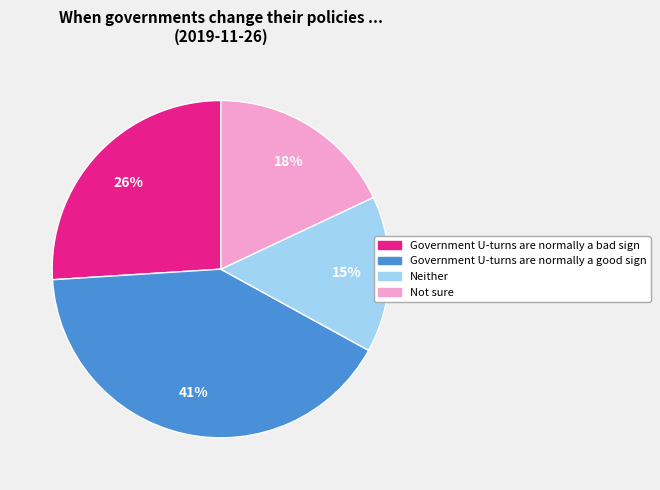

Does Government U-turns are normally a good sign account for over 50% of the chart?

No